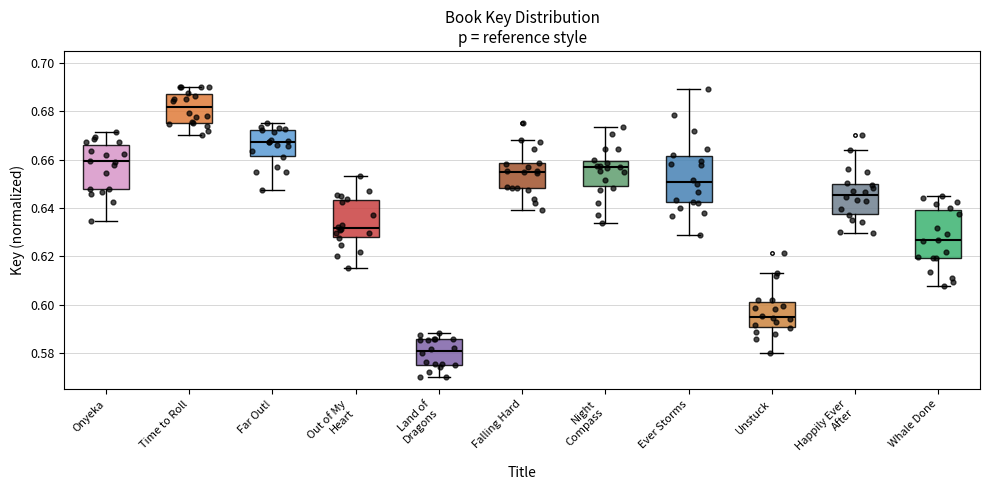

Which box has the lowest median line?

Land of Dragons